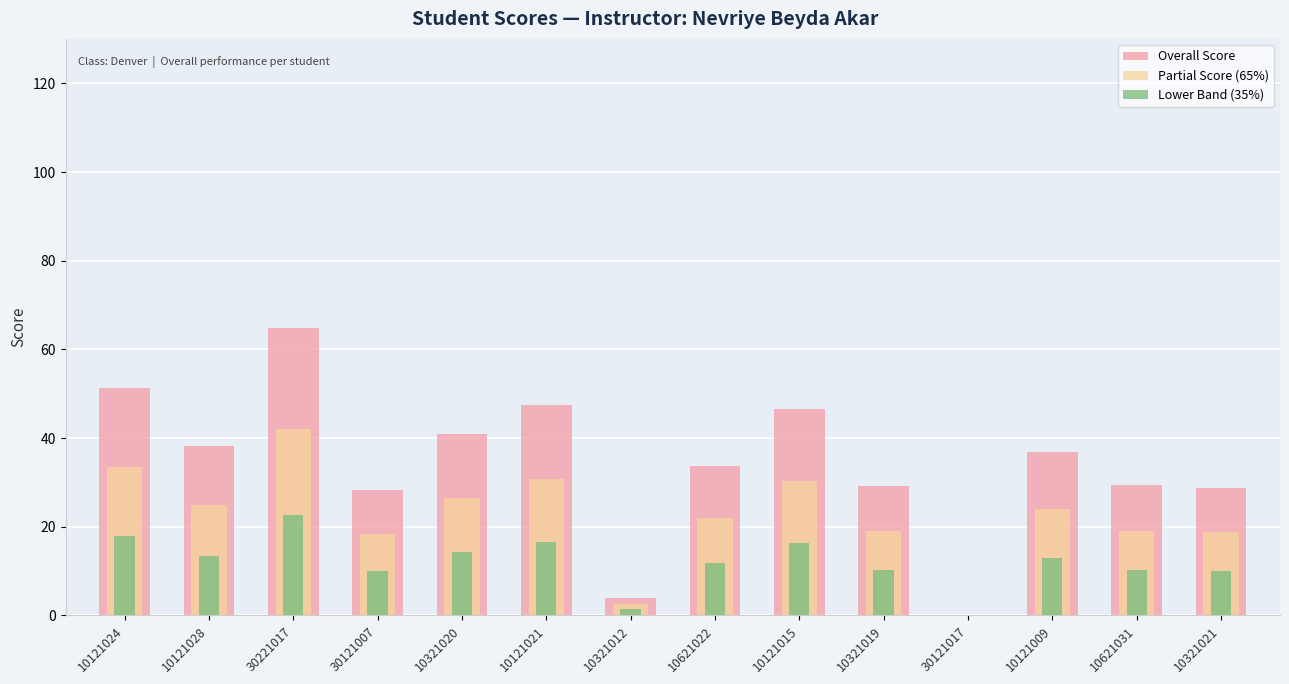

The Overall Score series shows 15.3 at 10321019. True or false?

False